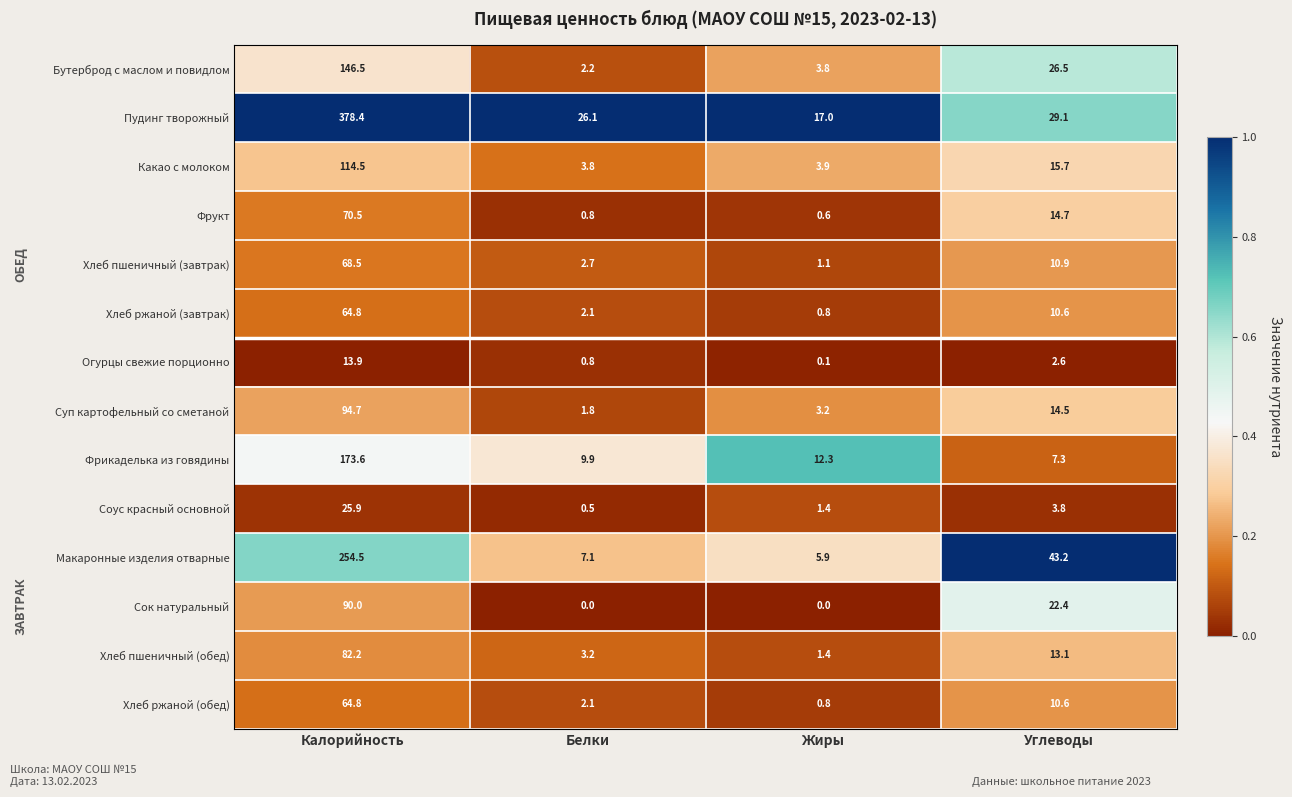

What is the maximum value for Хлеб пшеничный (обед)?

82.2